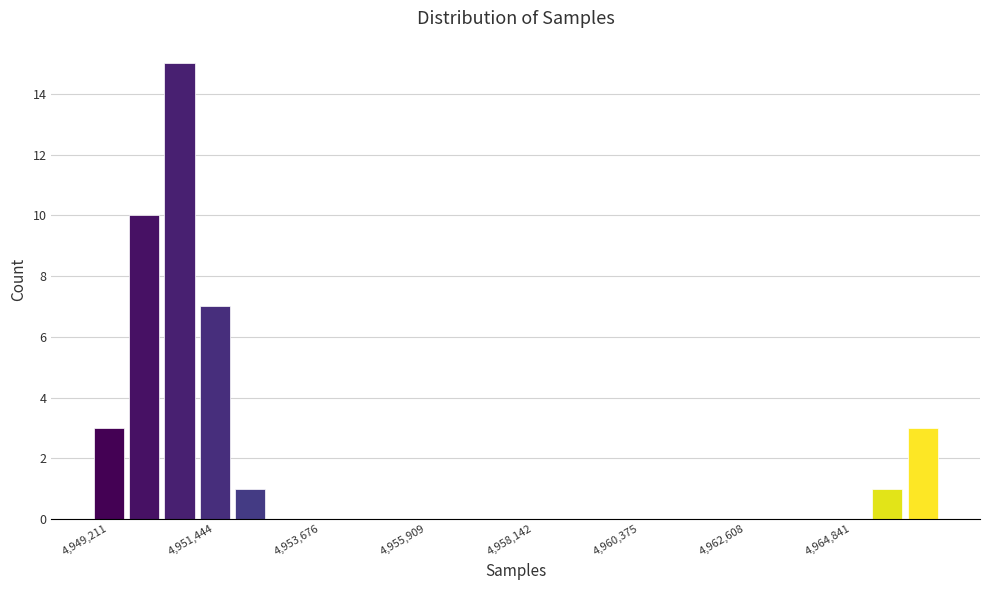

Around what value on the x-axis is the tallest bar? Give the approximate position of its centre, as read against the axis.

4950500